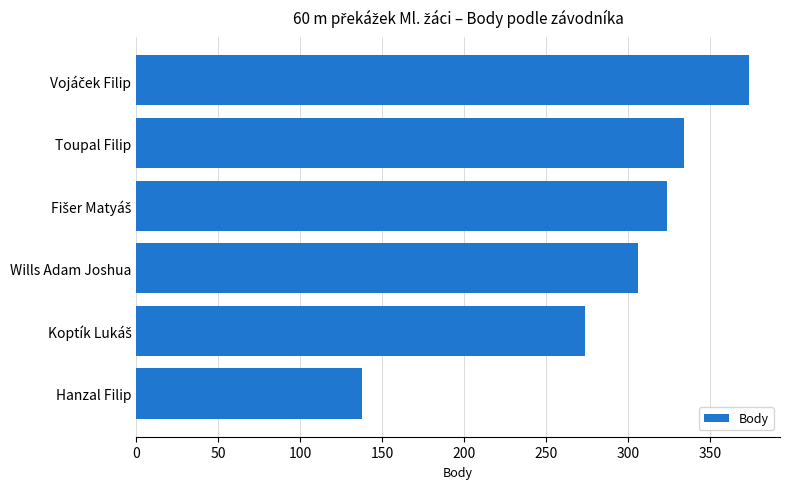

Is it true that the value at Wills Adam Joshua is 526?

False